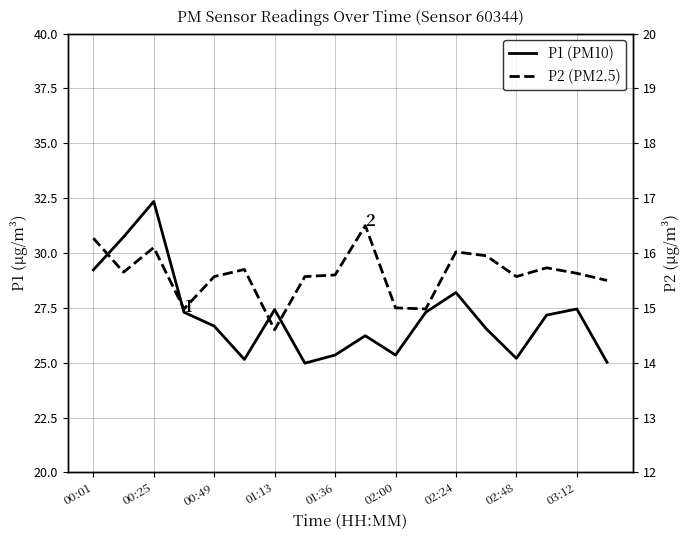

Reading right to left, extract all data points from this chart.

P1 (PM10): 25.0	27.4	27.2	25.2	26.6	28.2	27.3	25.4	26.2	25.4	25.0	27.4	25.1	26.7	27.3	32.4	30.7	29.2
P2 (PM2.5): 15.5	15.6	15.7	15.6	15.9	16.0	15.0	15.0	16.5	15.6	15.6	14.6	15.7	15.6	15.0	16.1	15.7	16.3